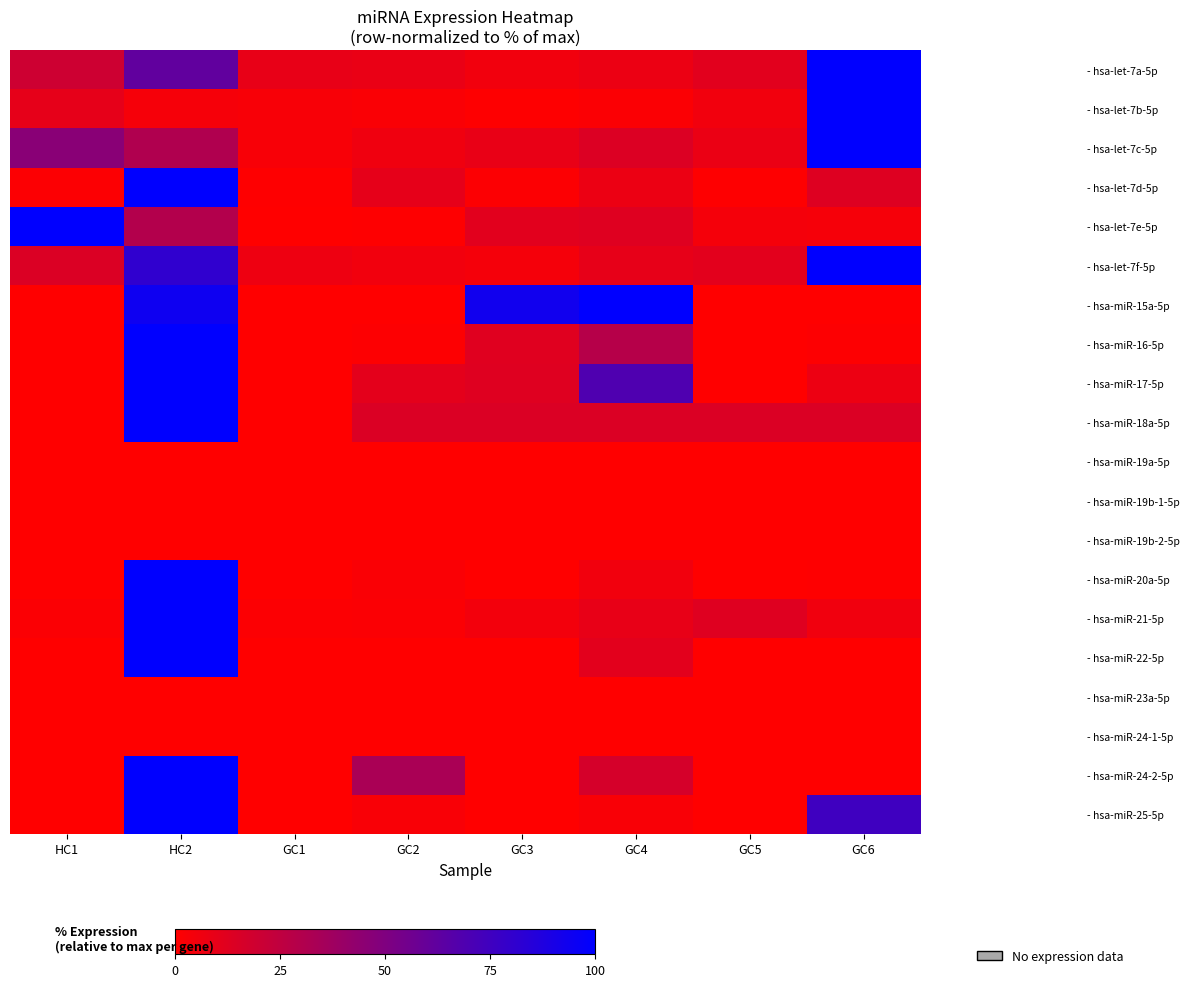

Count the number of data series in this chart.

20